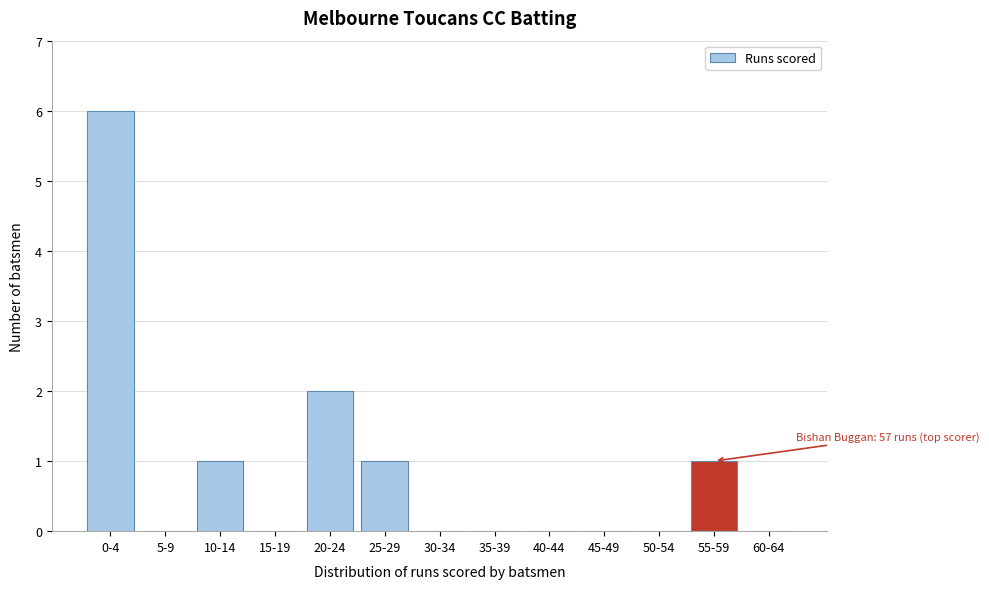

Reading left to right, transcribe all the data shown in this chart.

0-4=6	5-9=0	10-14=1	15-19=0	20-24=2	25-29=1	30-34=0	35-39=0	40-44=0	45-49=0	50-54=0	55-59=1	60-64=0